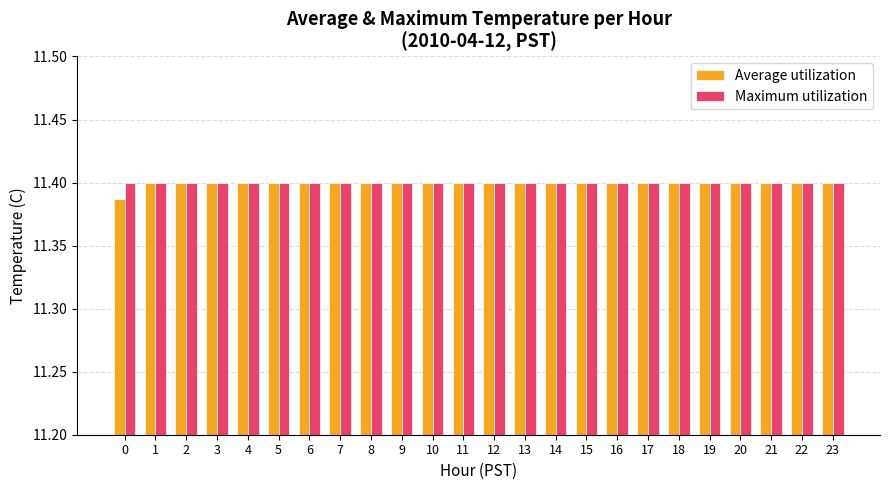

Are the bars grouped side by side (vs. stacked)?

Yes